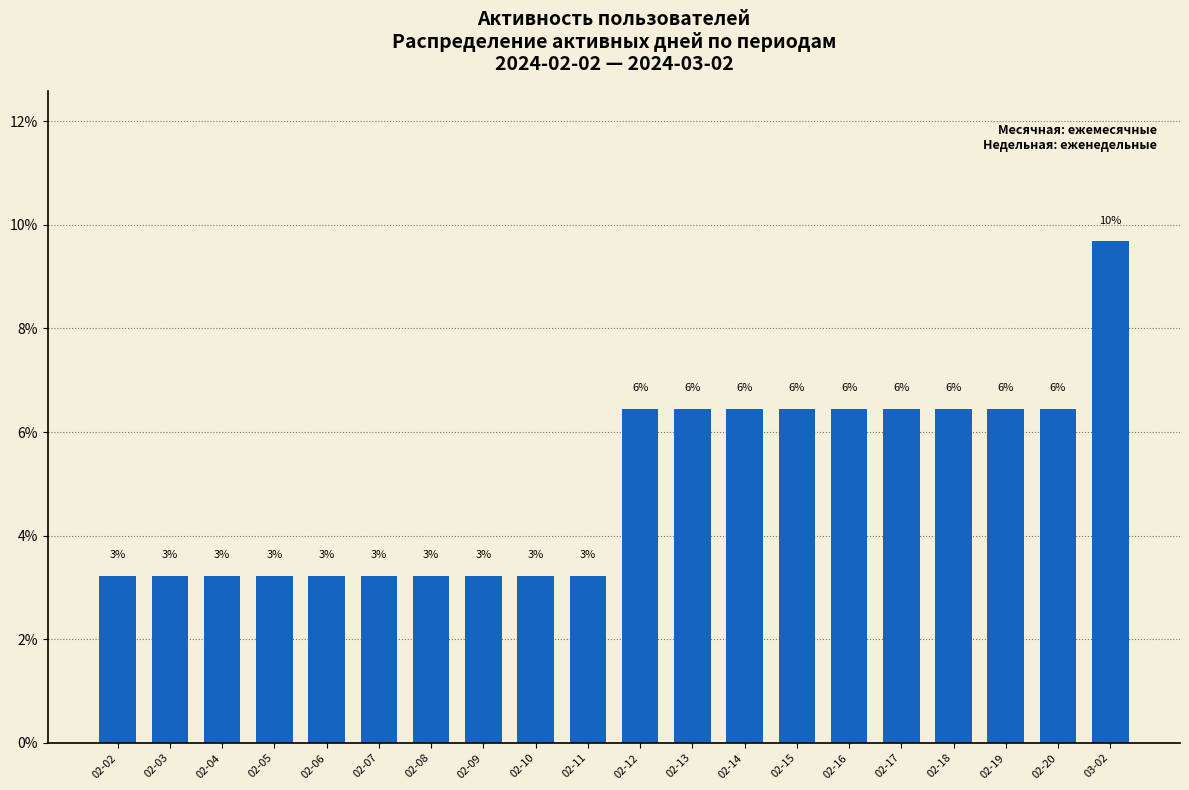

Are the bars grouped side by side (vs. stacked)?

No